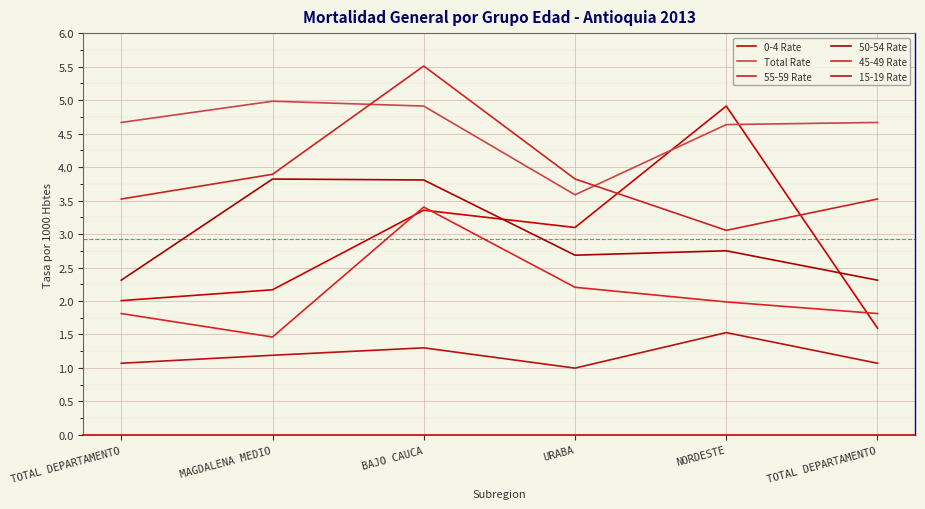

In 45-49 Rate, how many points are higher than both neighbors (excluding endpoints)?

1